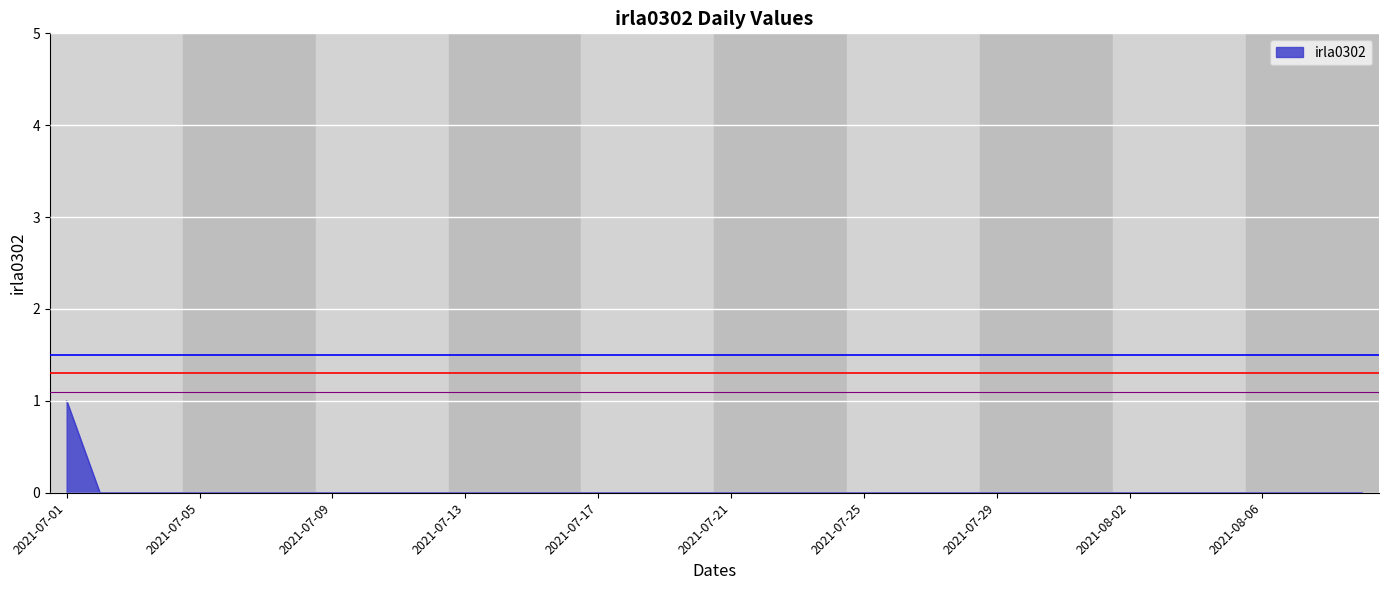

How many categories are shown in the chart?

40